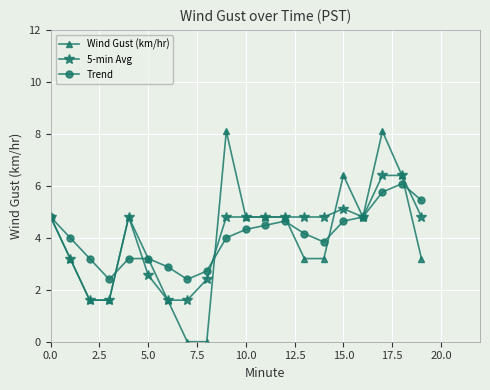

What is the maximum value for Trend?

6.1